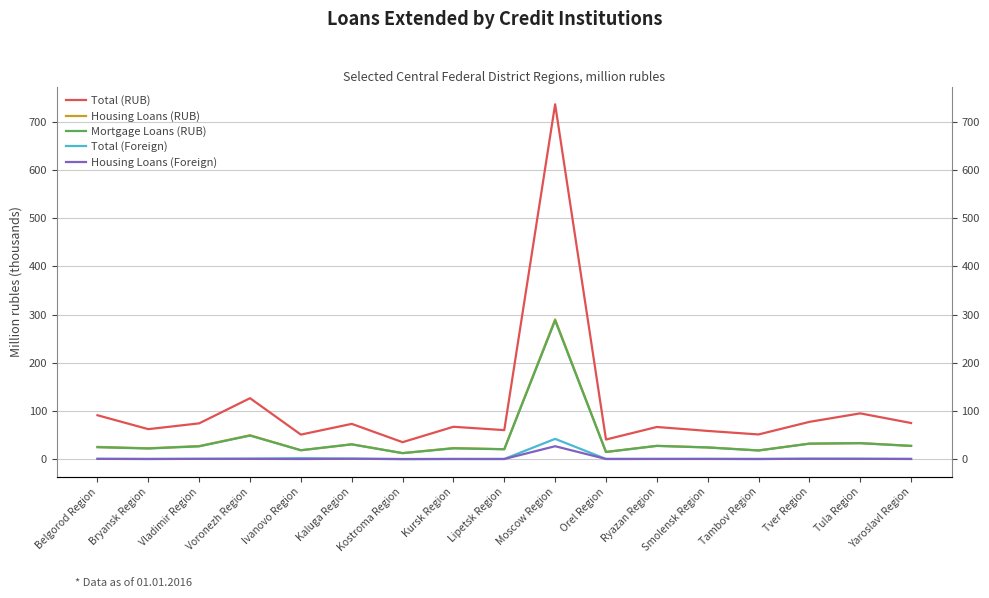

What is the maximum value for Total (Foreign)?

42.0